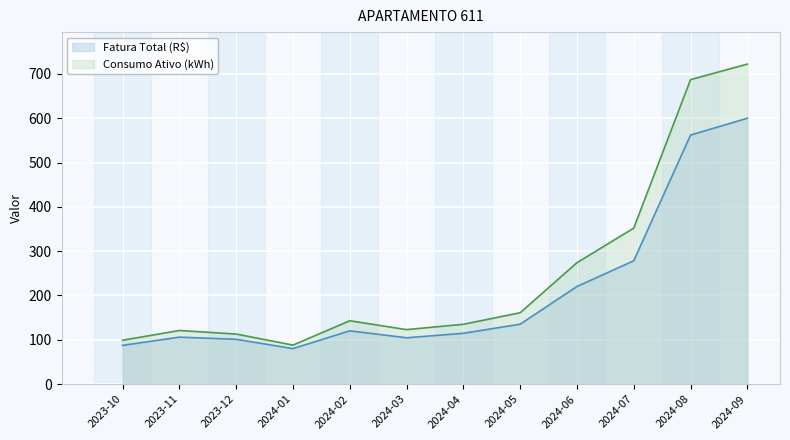

What is the minimum value shown in the chart?

80.2